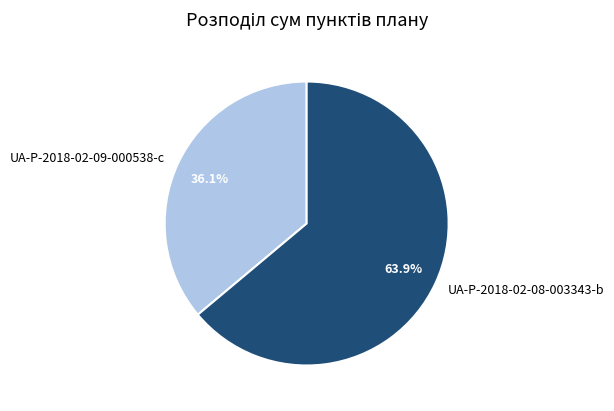

The UA-P-2018-02-09-000538-c slice represents 24% of the pie. True or false?

False